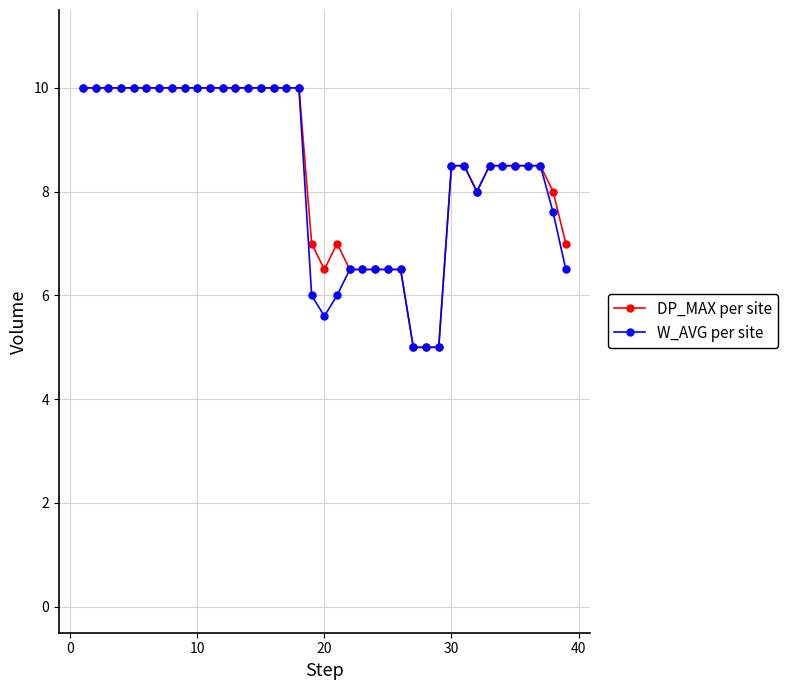

What is the highest value of the W_AVG per site series?

10.0